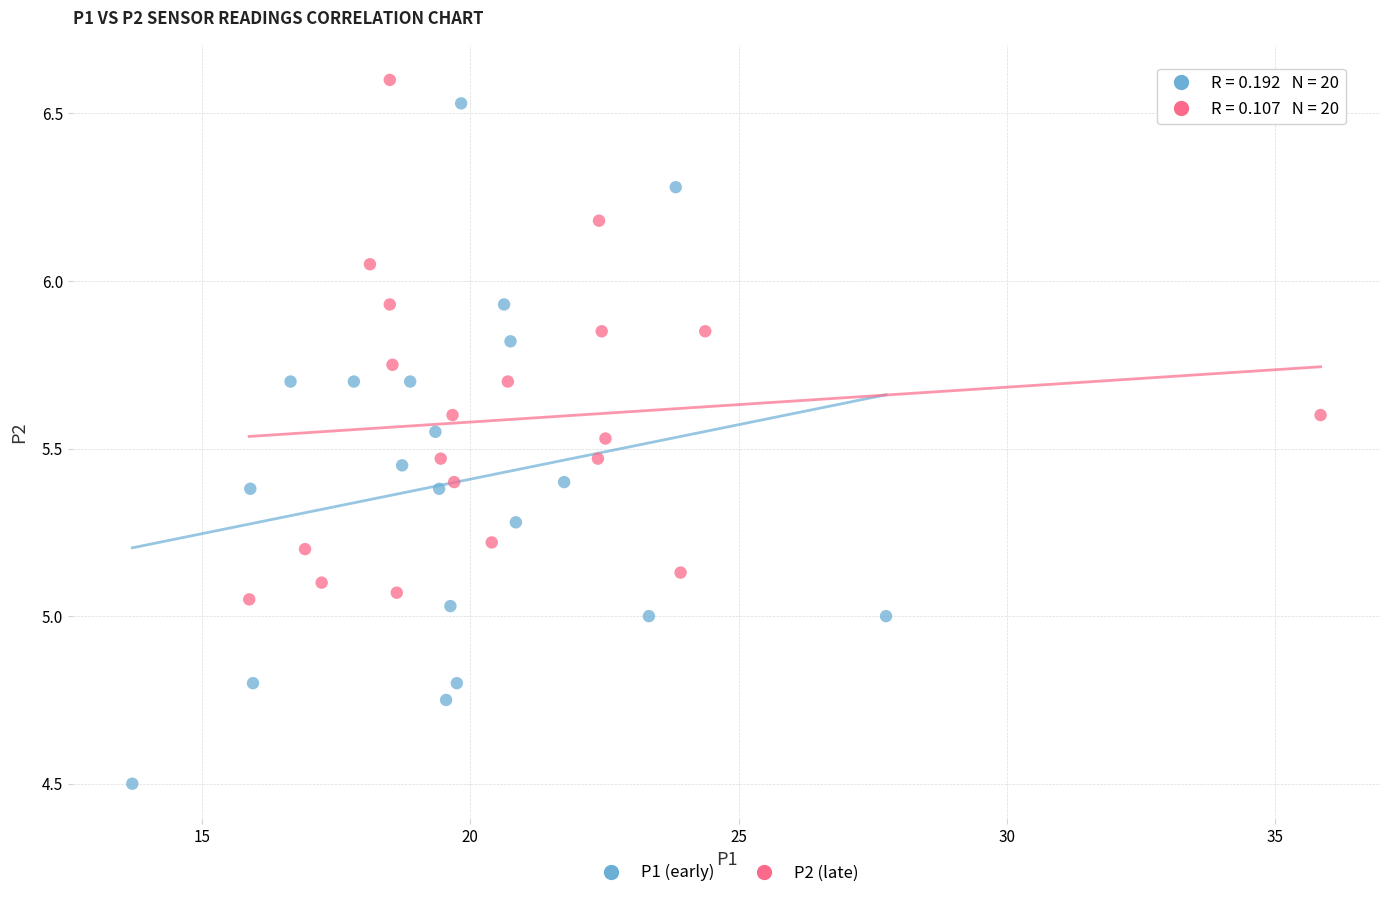

What are all the series names shown in the legend?

P1 (early), P2 (late)